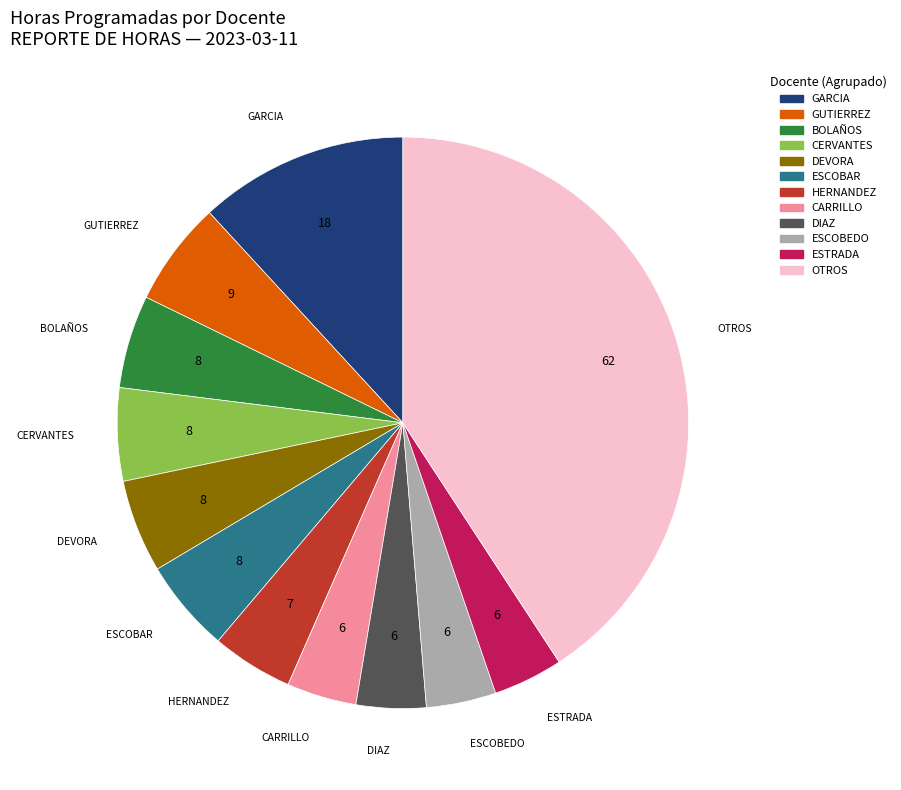

Does any single category account for the majority?

No